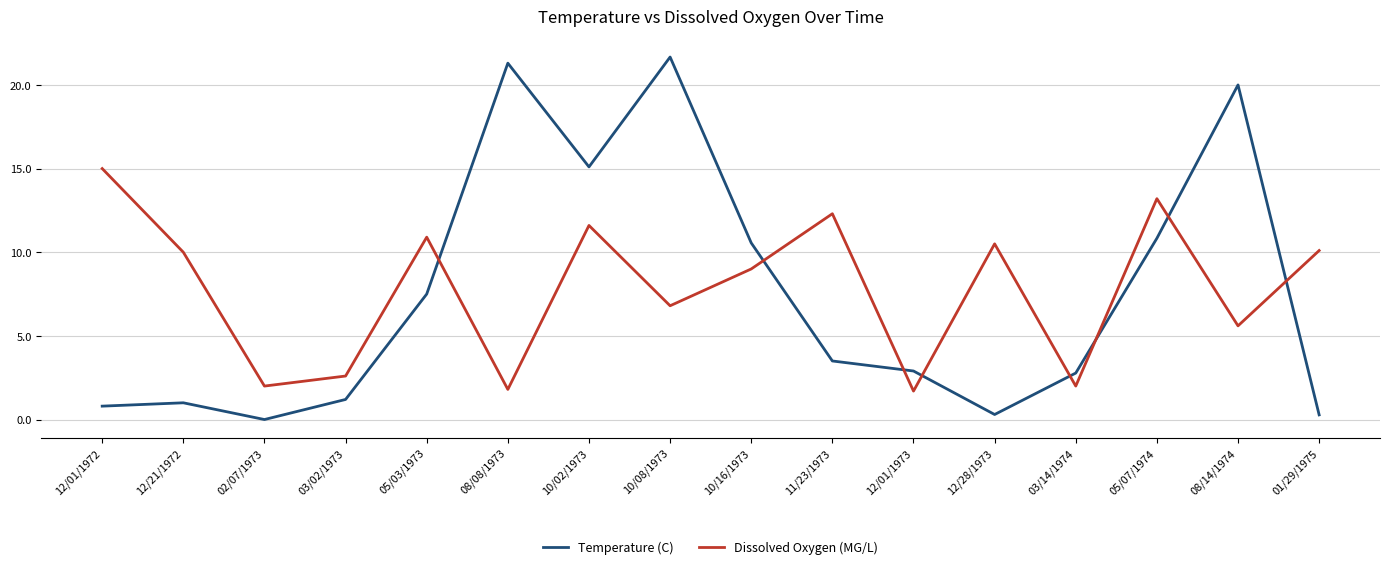

Where is the first local maximum for Dissolved Oxygen (MG/L)?

05/03/1973